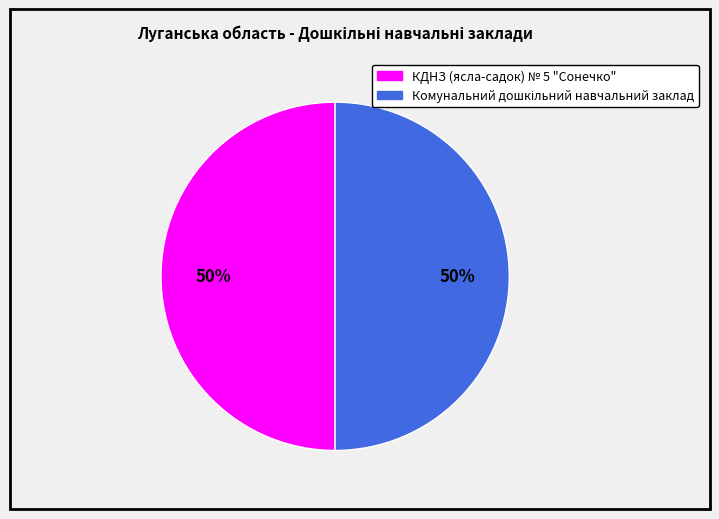

Is it true that КДНЗ (ясла-садок) № 5 "Сонечко" is 36% of the pie?

False